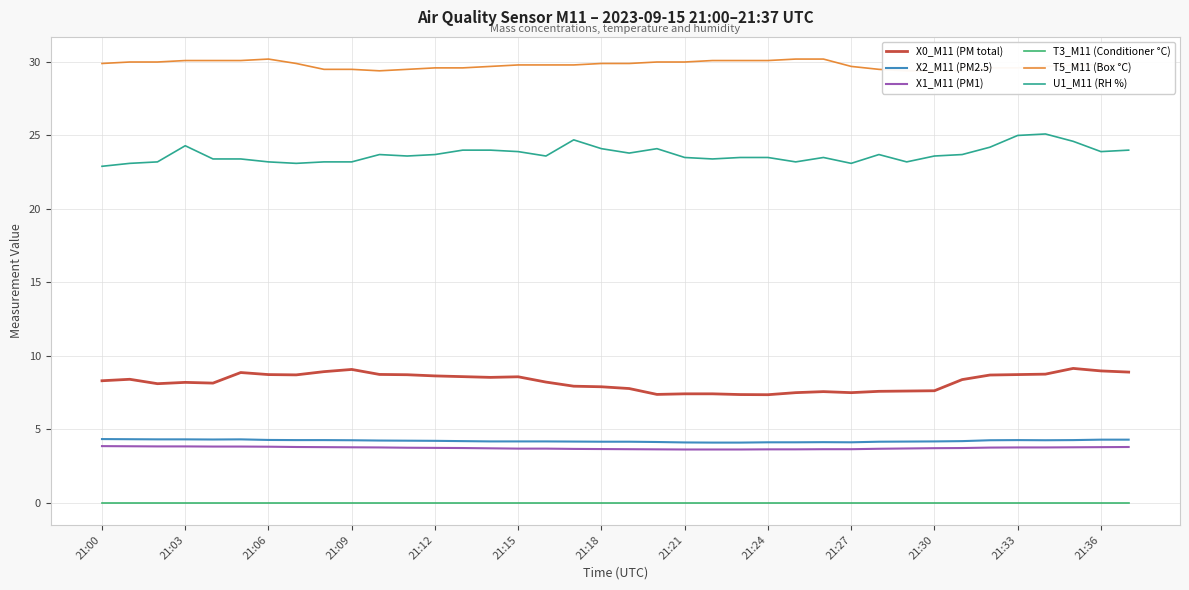

Is it true that T3_M11 (Conditioner °C) equals 0.0 at 21:03?

True